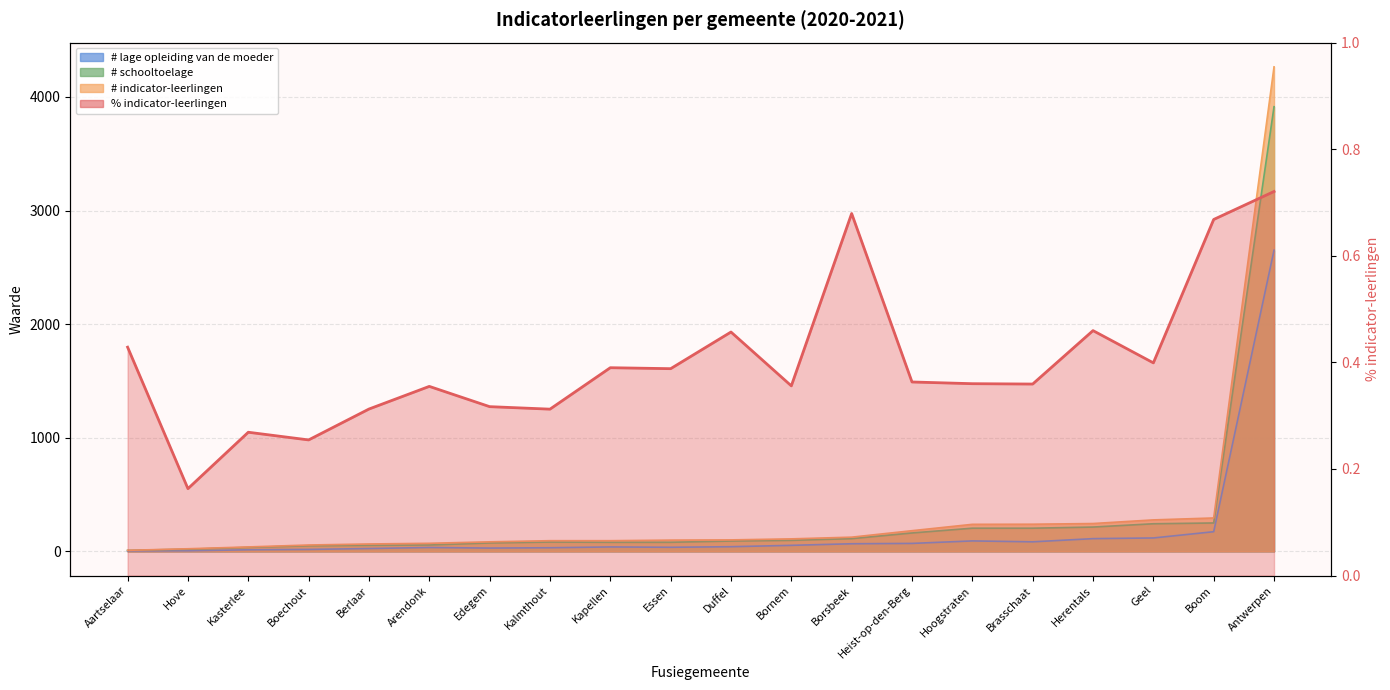

Between Heist-op-den-Berg and Edegem, which is larger?

Heist-op-den-Berg